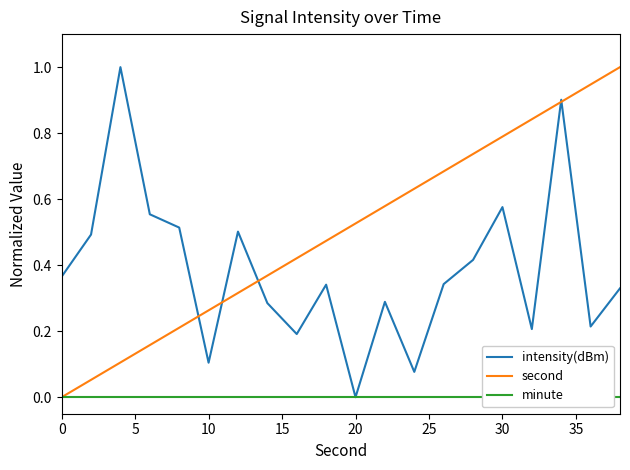

What is the maximum value for intensity(dBm)?

1.0